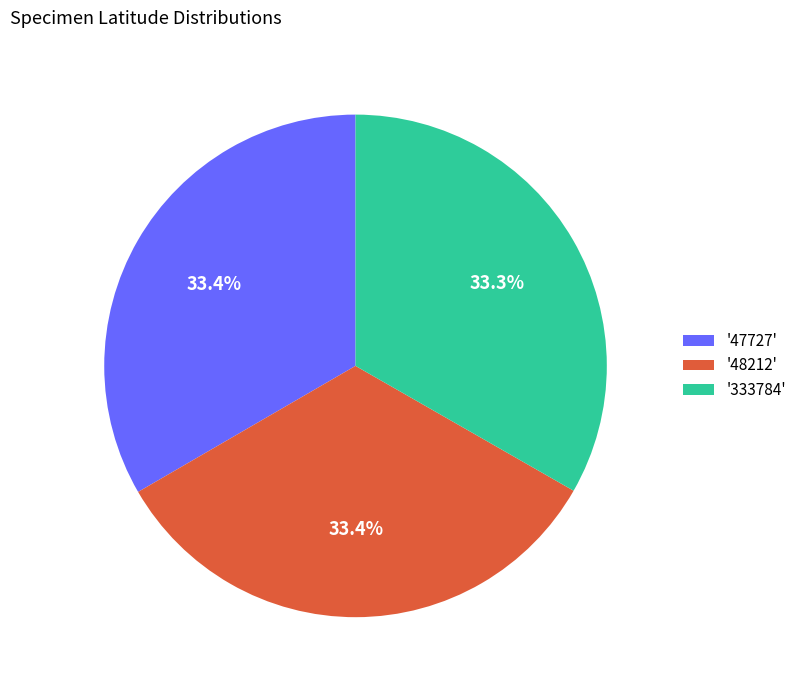

Approximately how many times larger is the value at '47727' compared to '333784'?

1.0